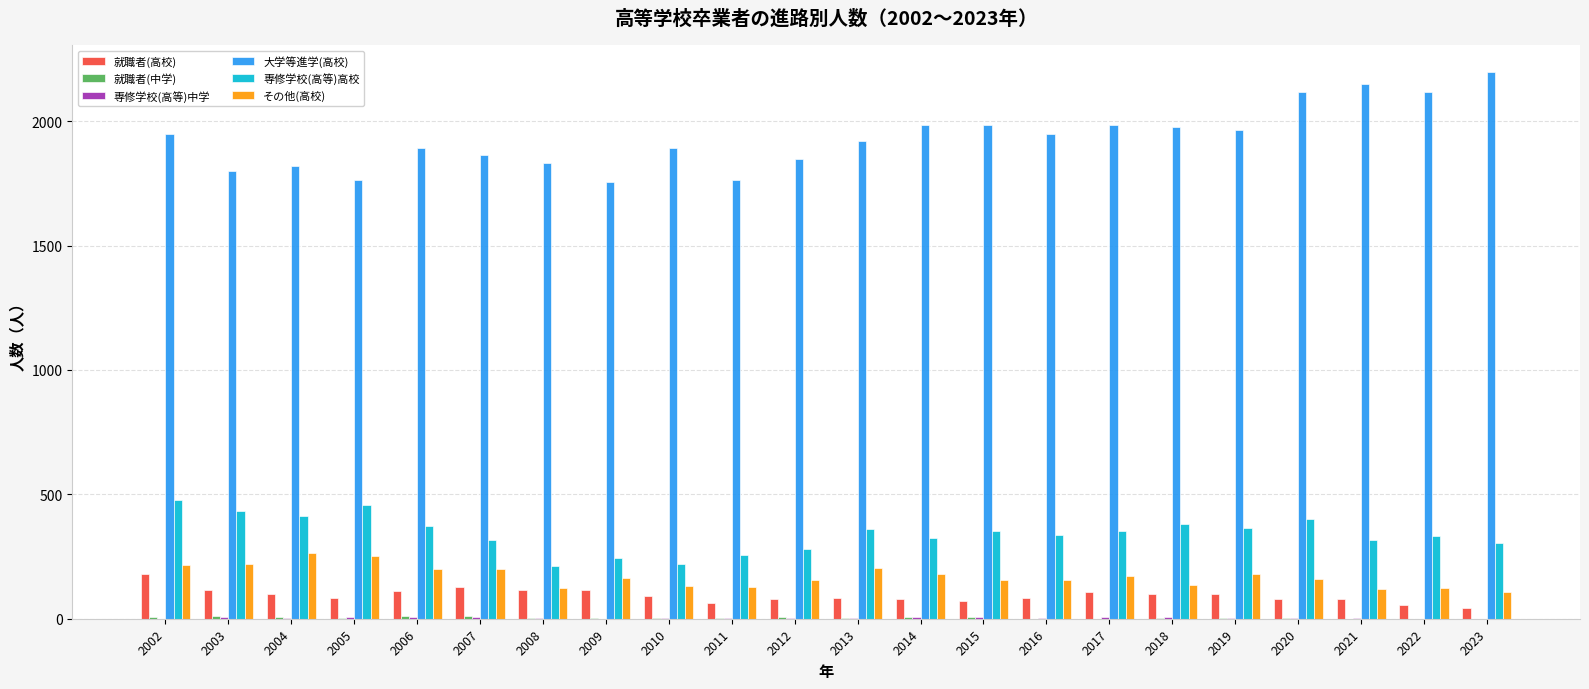

How many categories are shown in the chart?

22